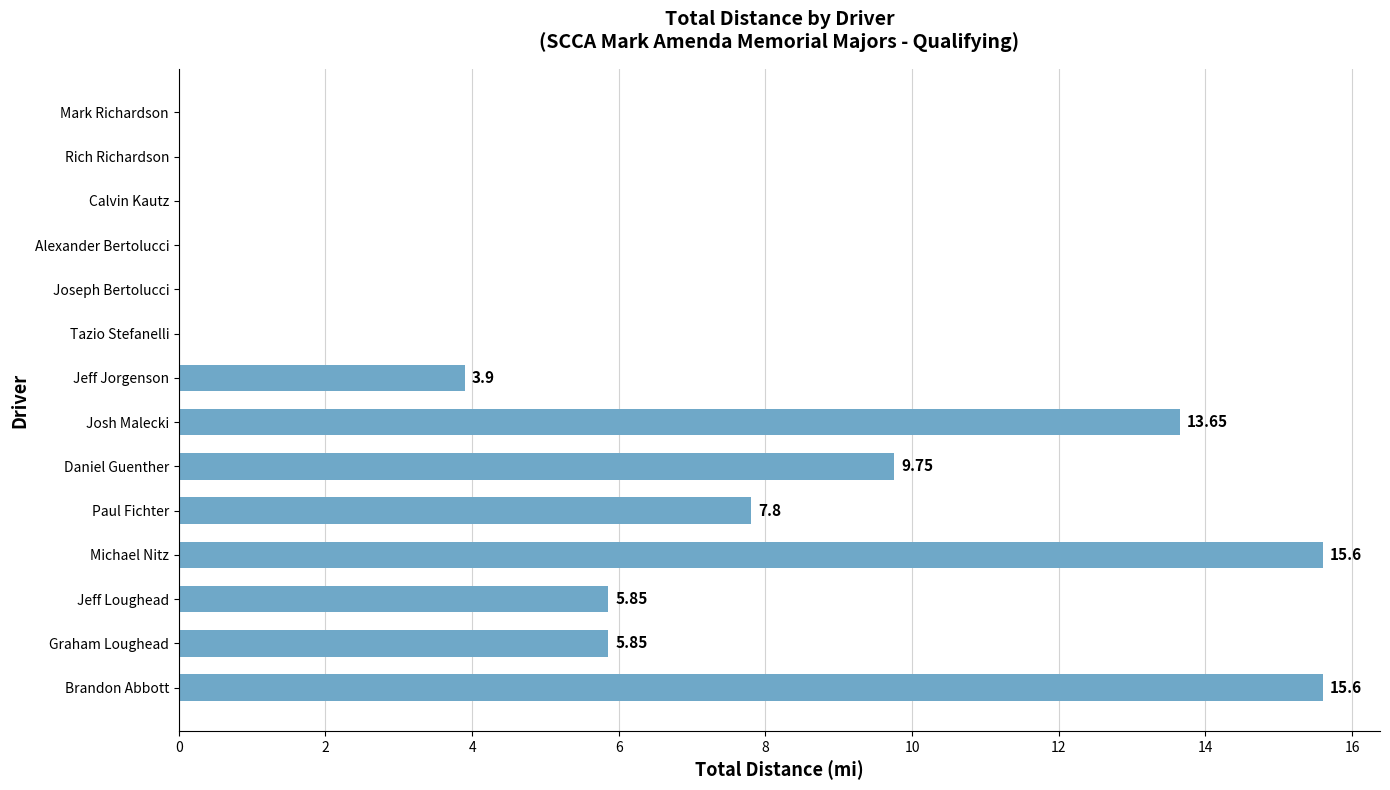

Count the number of data series in this chart.

1